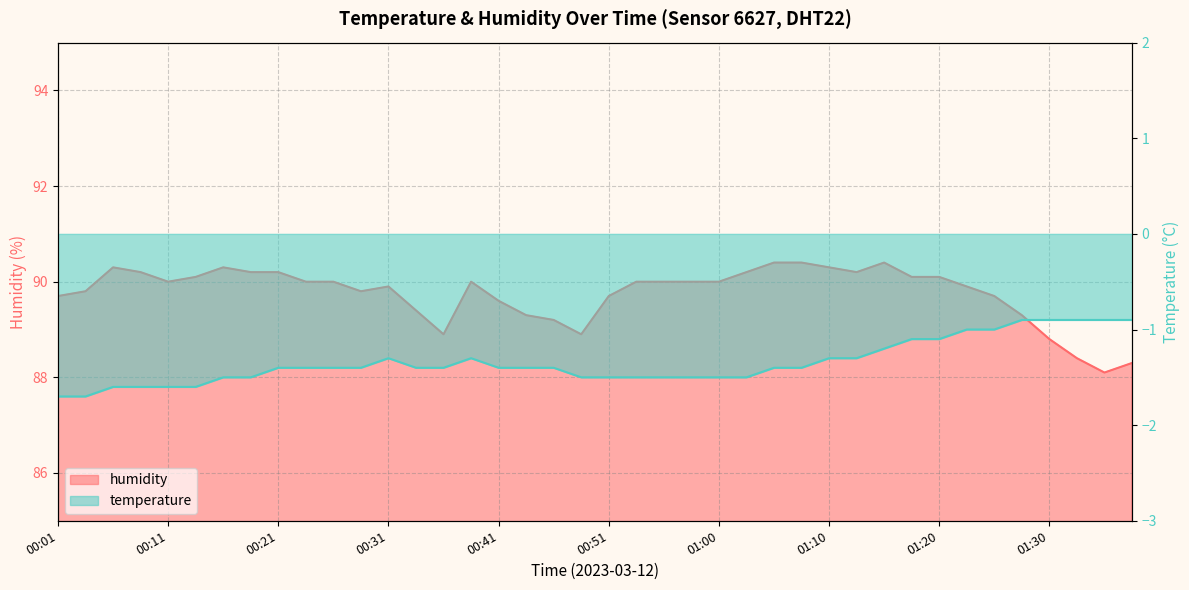

True or false: temperature and humidity cross at least once.

False